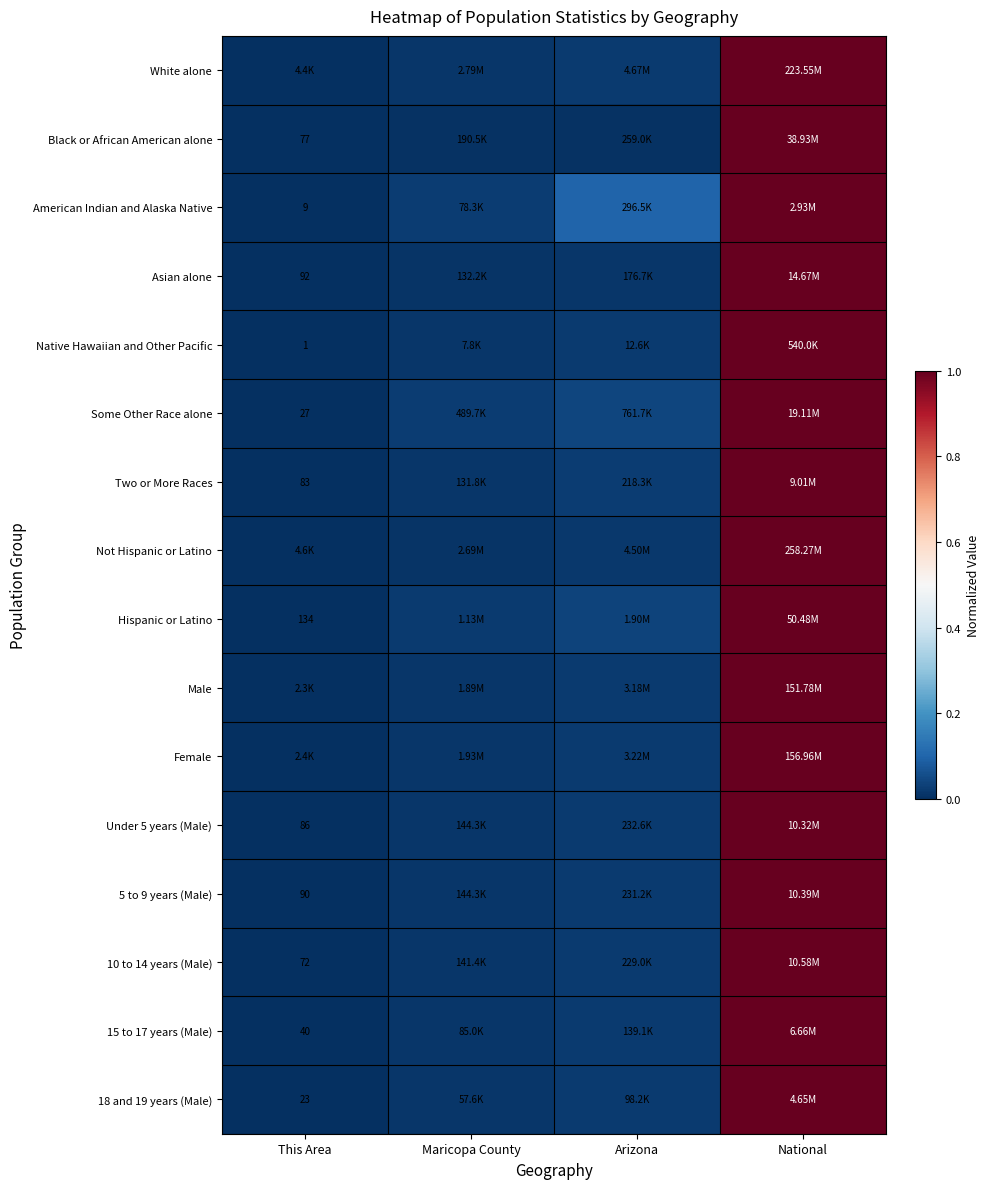

Which has a higher value, This Area or National?

National